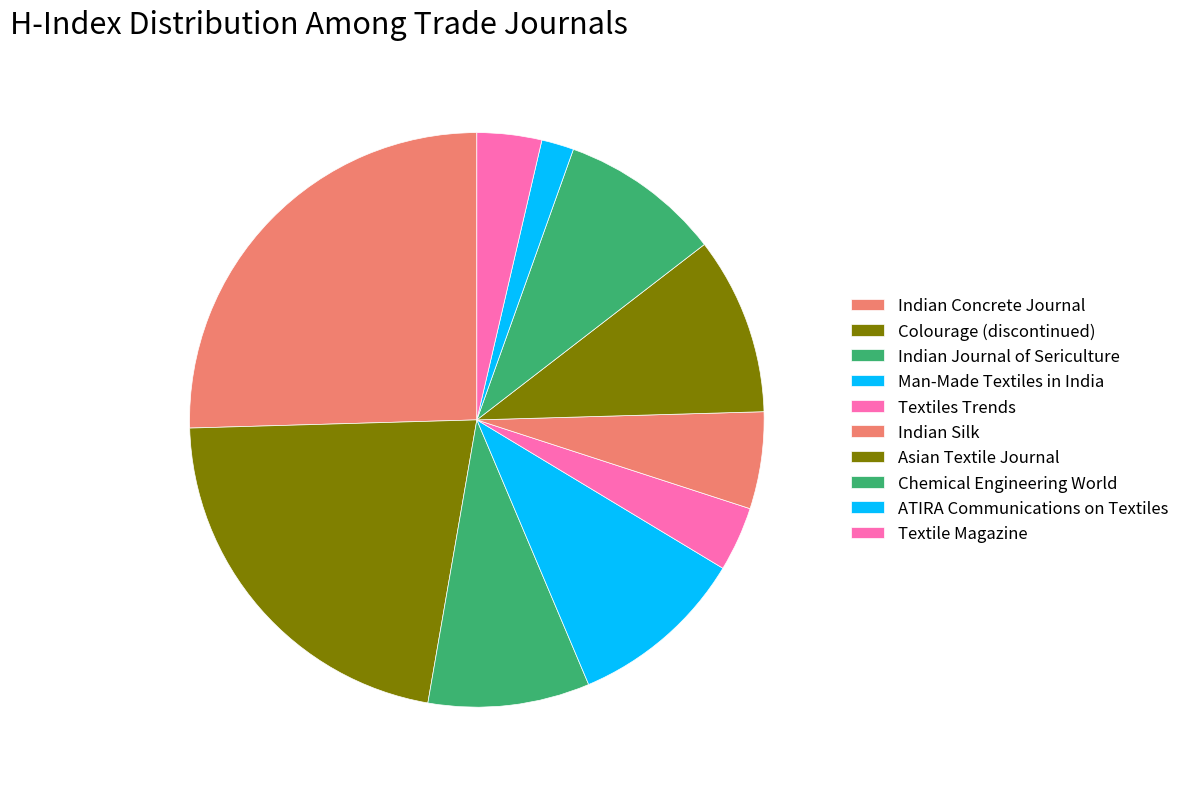

To the nearest percent, what percentage of the pie is Asian Textile Journal?

10%